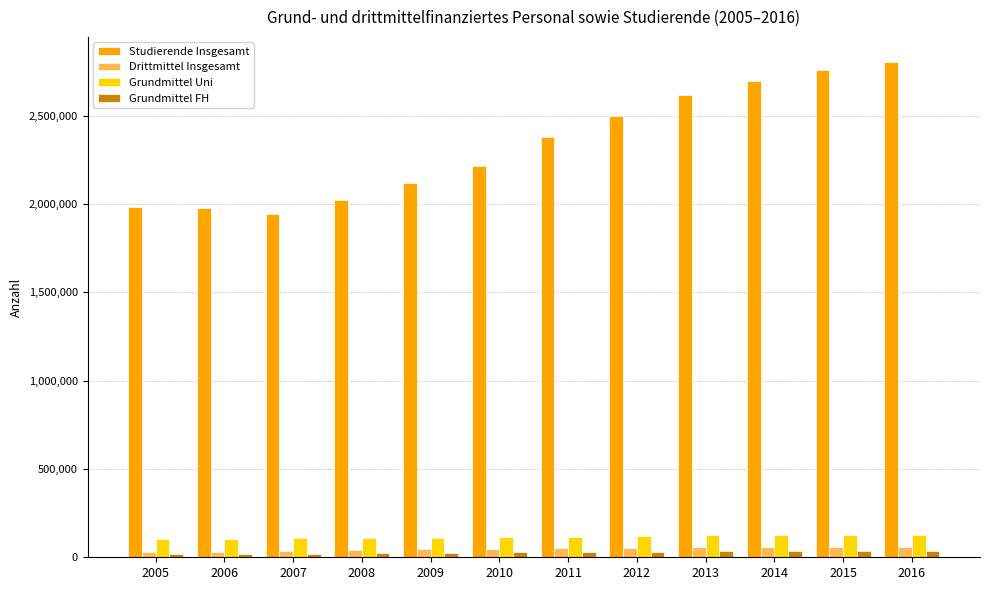

The value of Grundmittel Uni at 2016 is 220262.3. True or false?

False